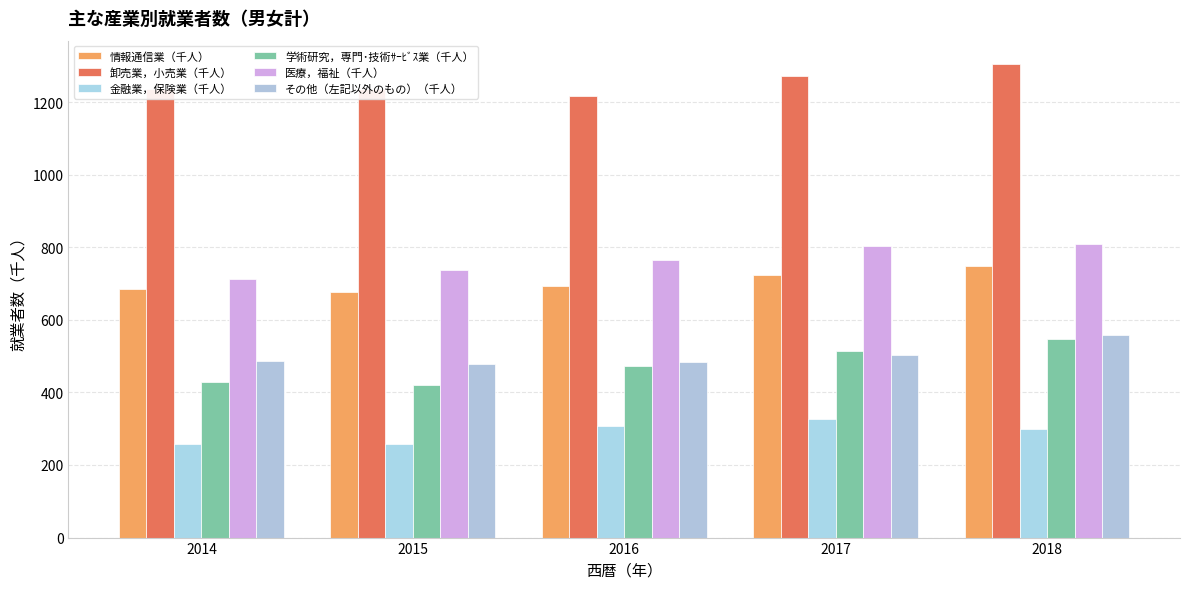

Which series has the largest total across all categories?

卸売業，小売業（千人）